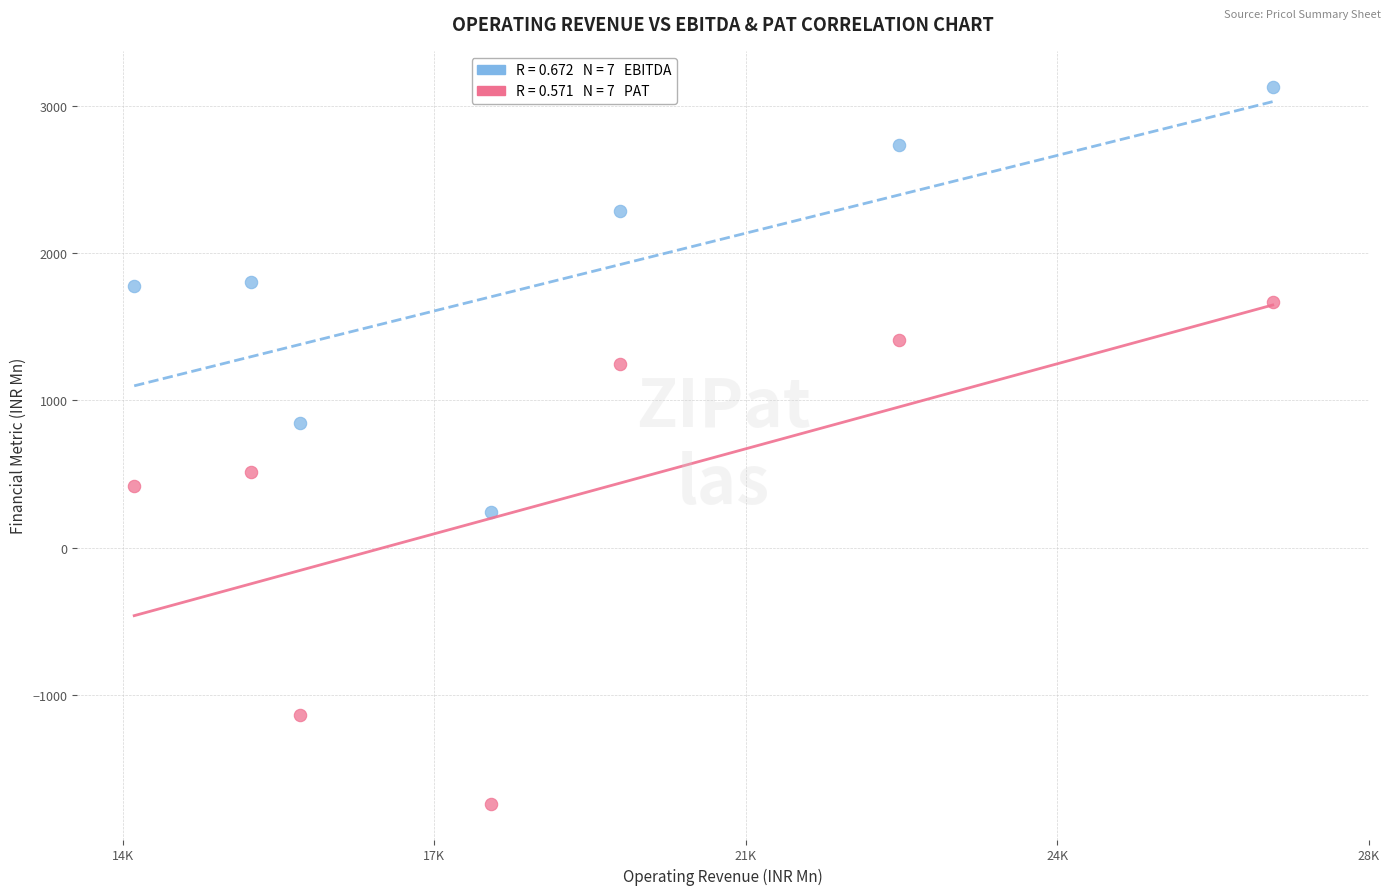

Across all data points, what is the range of Y values (max minus min)?

4867.5